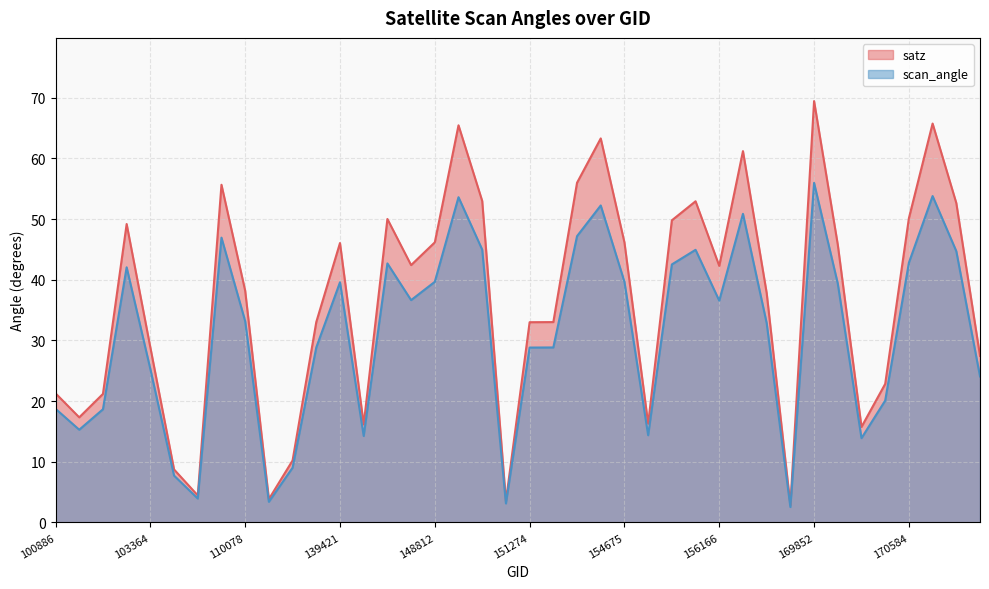

The value of scan_angle at 169312 is 0.7. True or false?

False